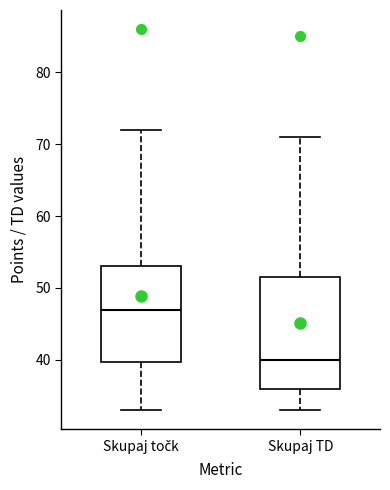

Which box is the tallest, from its lower edge to its upper edge?

Skupaj TD